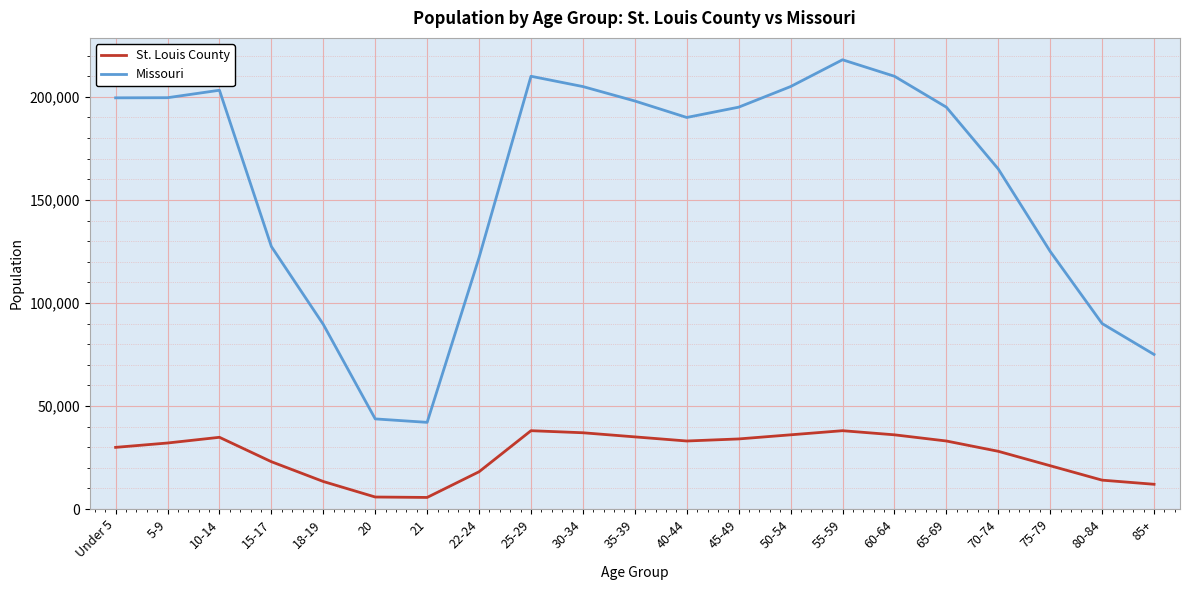

Is it true that St. Louis County equals 38000 at 55-59?

True